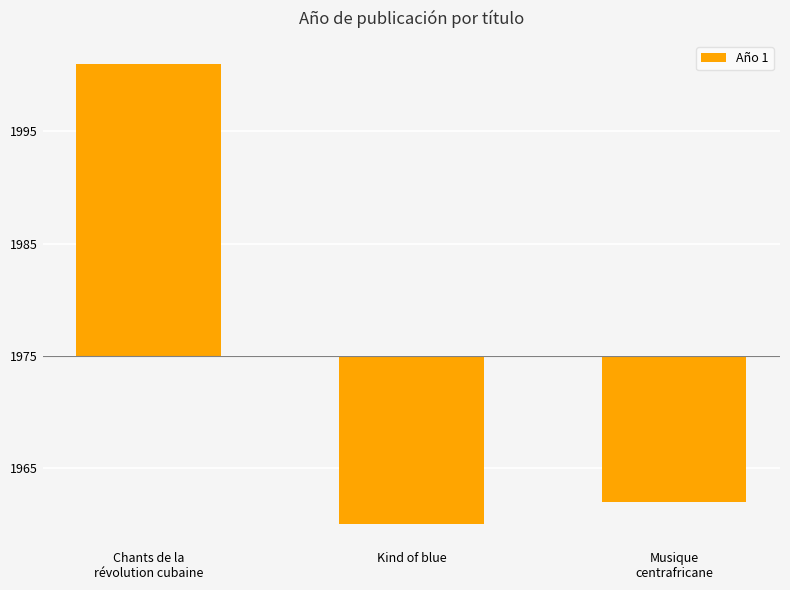

Reading right to left, list all the values displayed in this chart.

Musique
centrafricane=-13	Kind of blue=-15	Chants de la
révolution cubaine=26